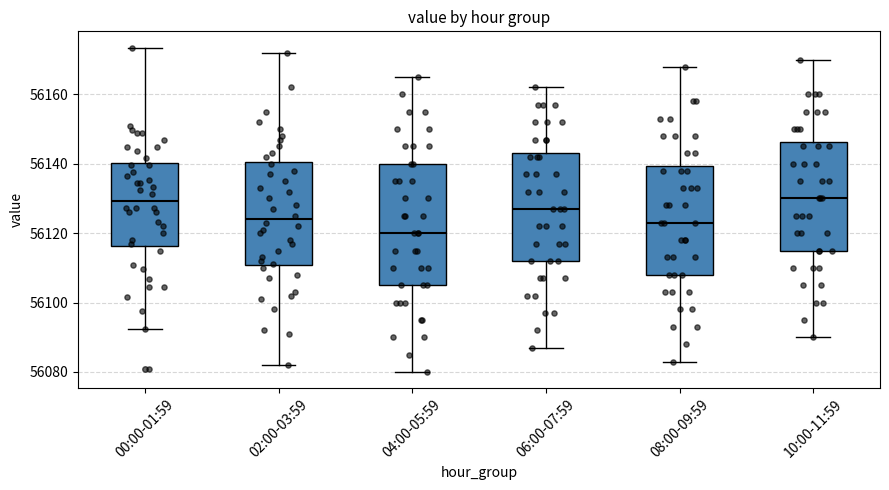

Where is the lower edge of the box for 00:00-01:59 on the y-axis? The values are not printed on the chart, so give them approximately, as read against the axis.

56116